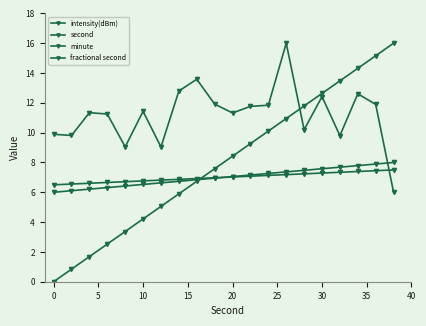

After their last crossing, which series has the higher values: intensity(dBm) or minute?

minute